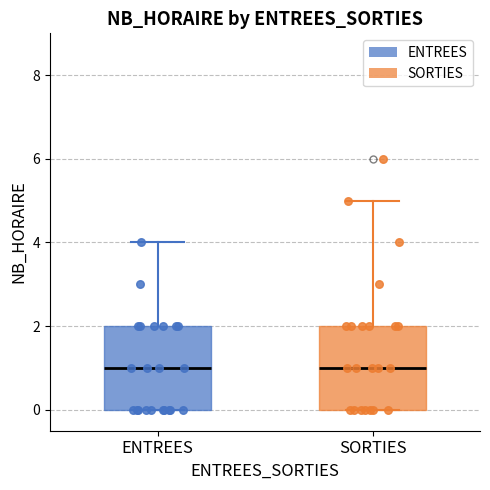

Reading left to right, read every box against the y-axis: the position of its median line, the range the box covers, and the ends of its whiskers. The values are not printed on the chart, so give them approximately, as read against the axis.

ENTREES: median 1, box 0 to 2, whiskers 0 to 4
SORTIES: median 1, box 0 to 2, whiskers 0 to 5